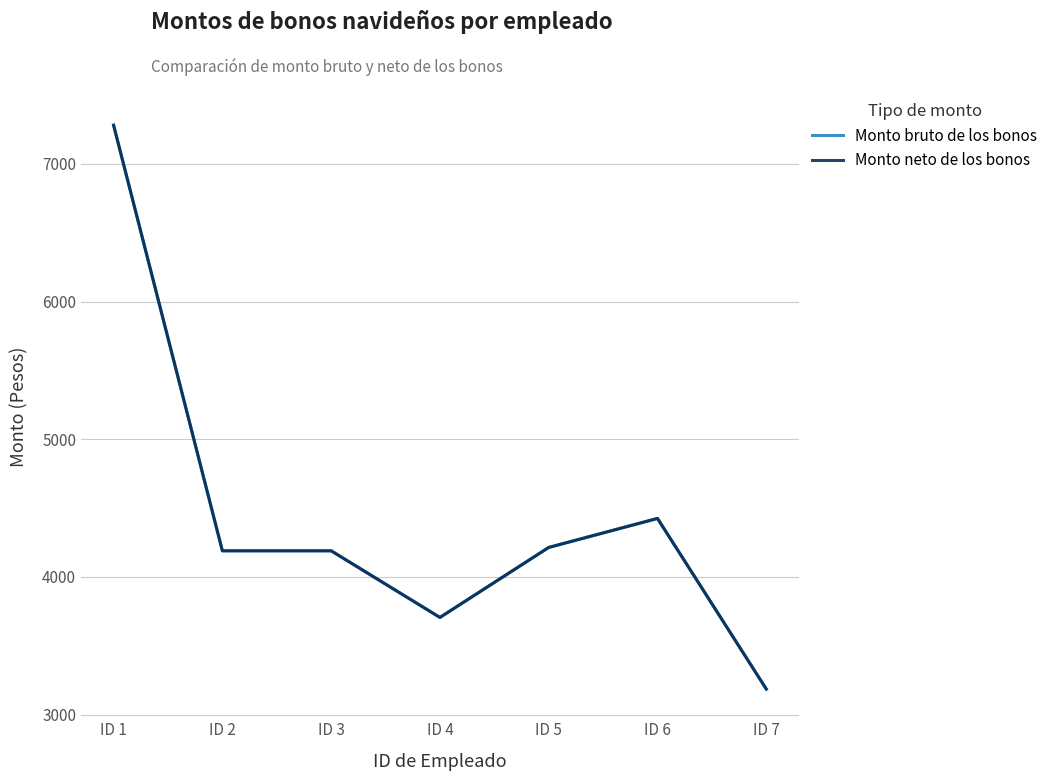

Does the chart display data point markers on the line(s)?

No